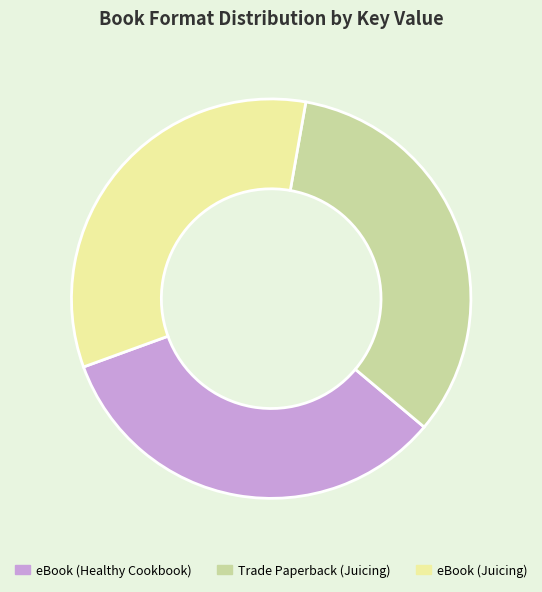

How many segments does this pie chart have?

3